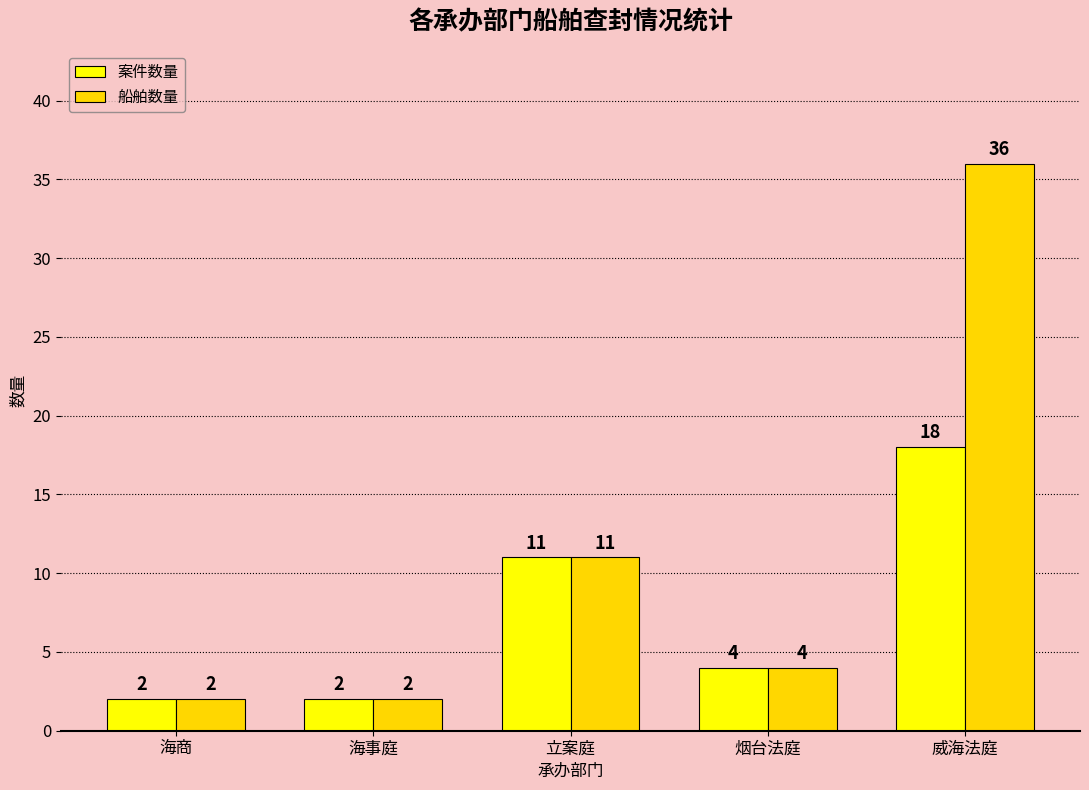

Rank the series by their maximum value, from highest to lowest.

船舶数量, 案件数量